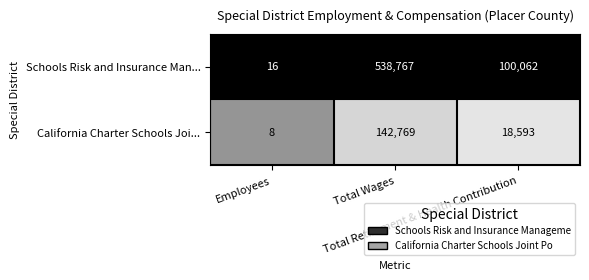

What is the greatest value displayed?

538767